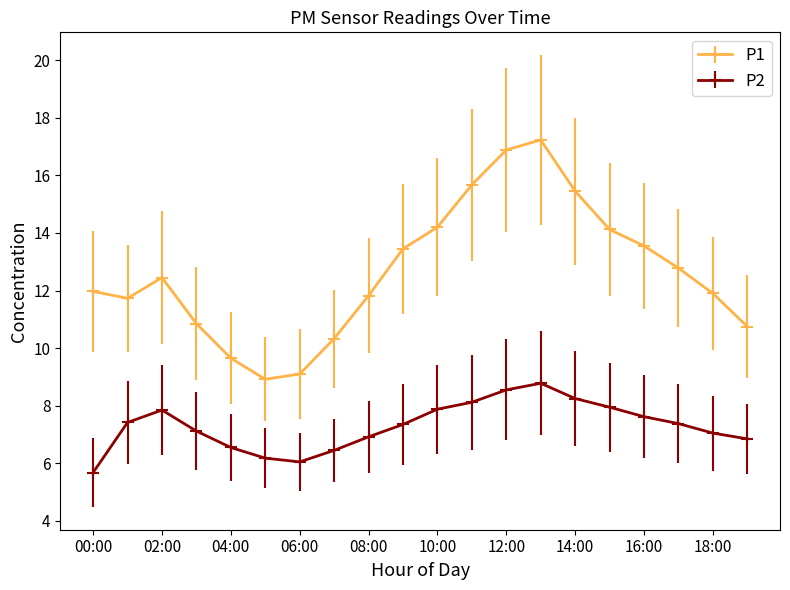

What is the difference between the maximum and minimum values in the P1 series?

8.3